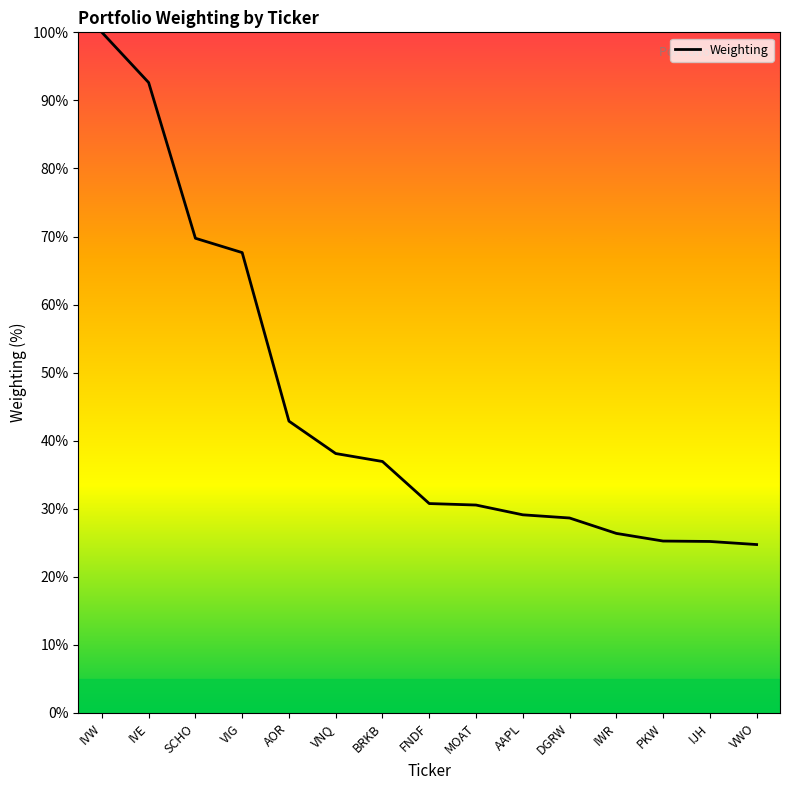

Which has a higher value, FNDF or IJH?

FNDF